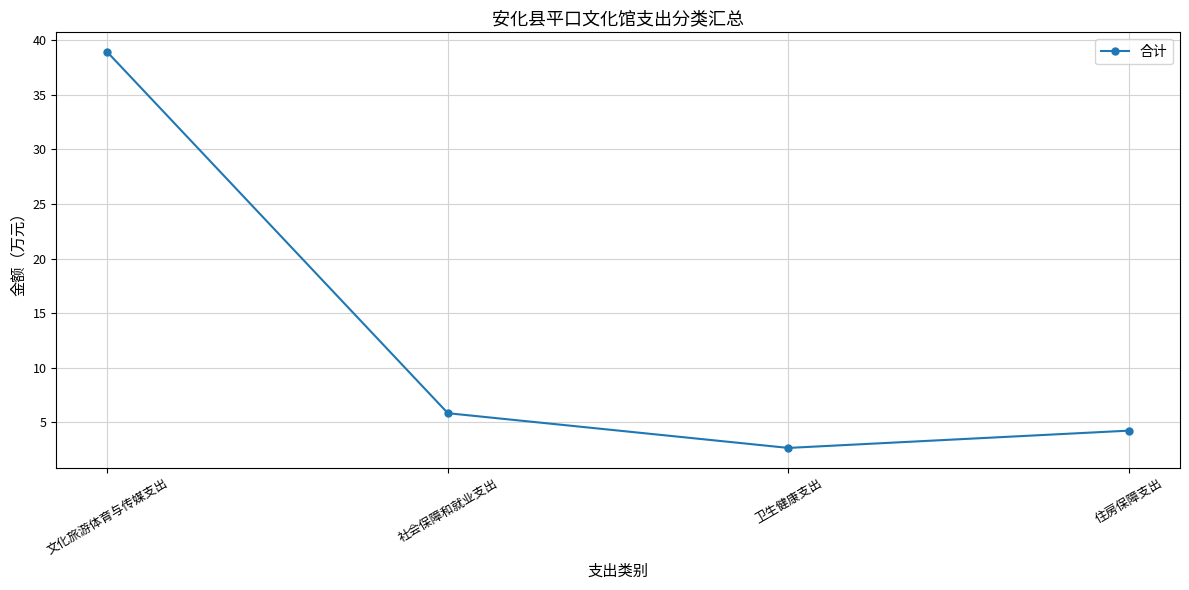

The value at 住房保障支出 is 5.8. True or false?

False